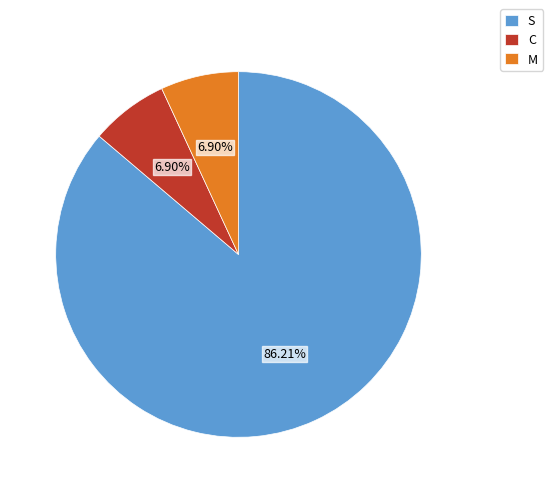

Count the number of slices in the pie.

3